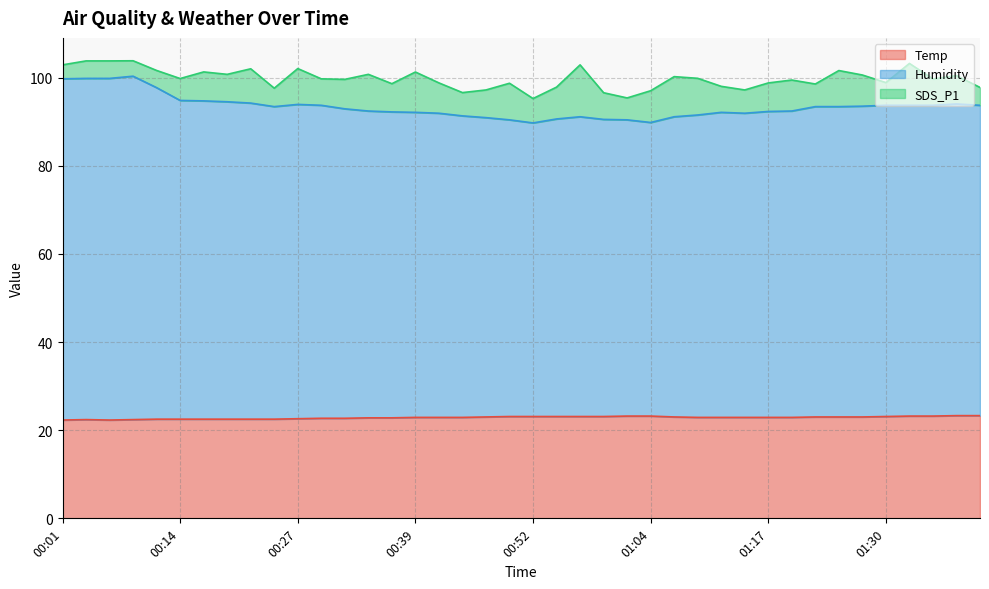

At which label does Humidity first exceed 93?

00:01